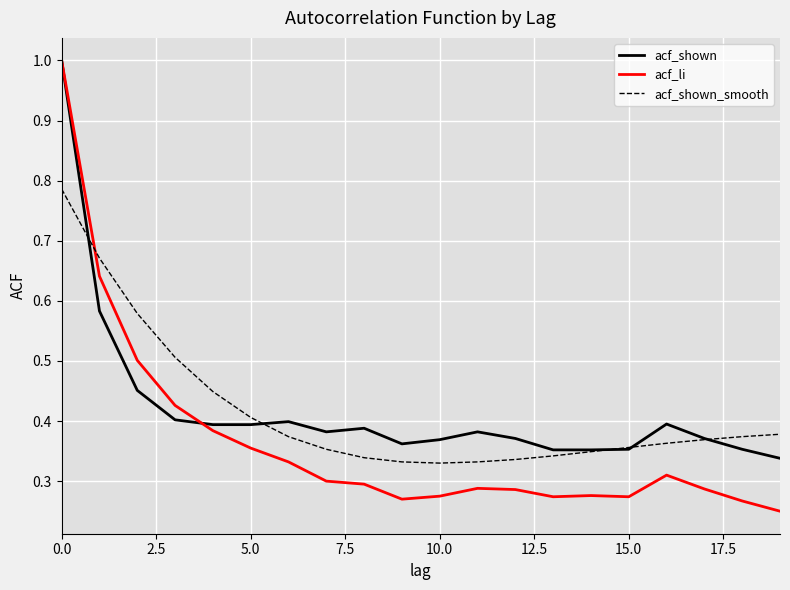

Which series has the largest range (max minus min)?

acf_li